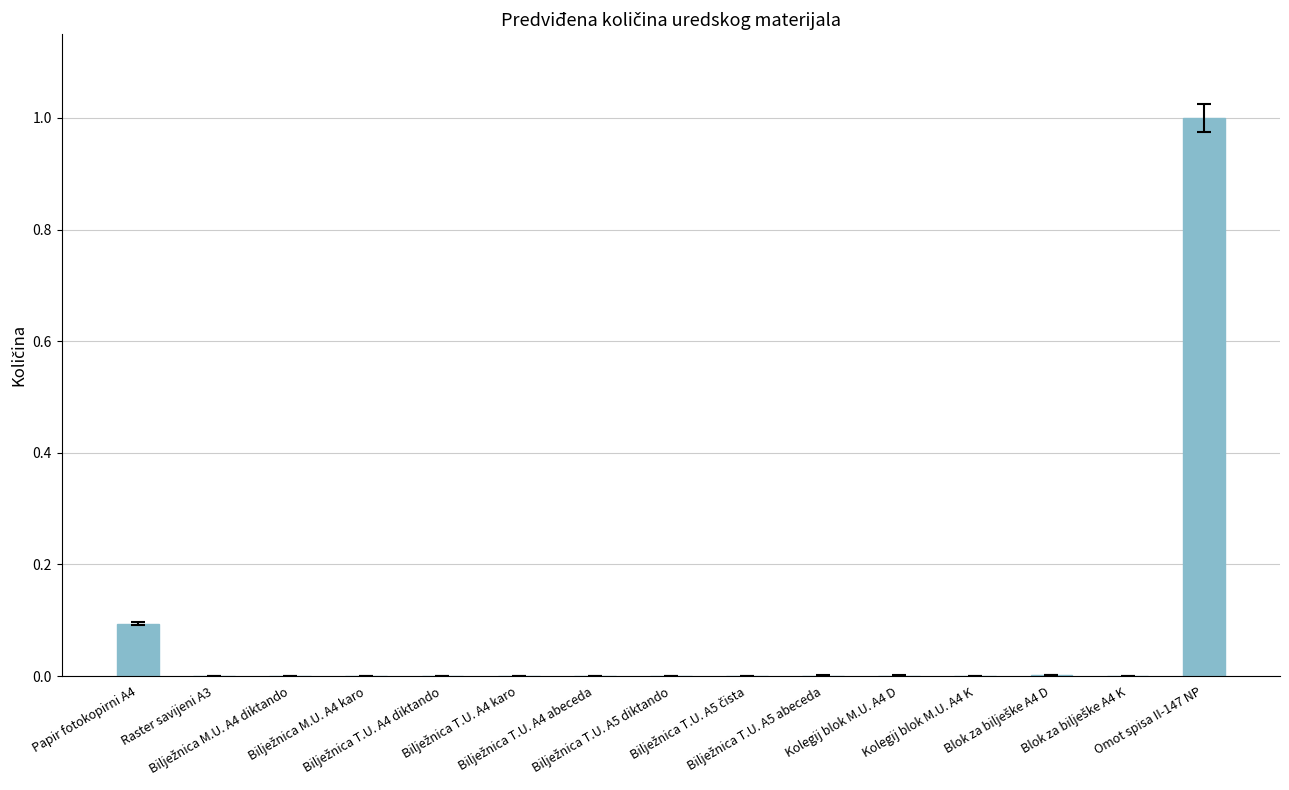

What is the greatest value displayed?

1.0